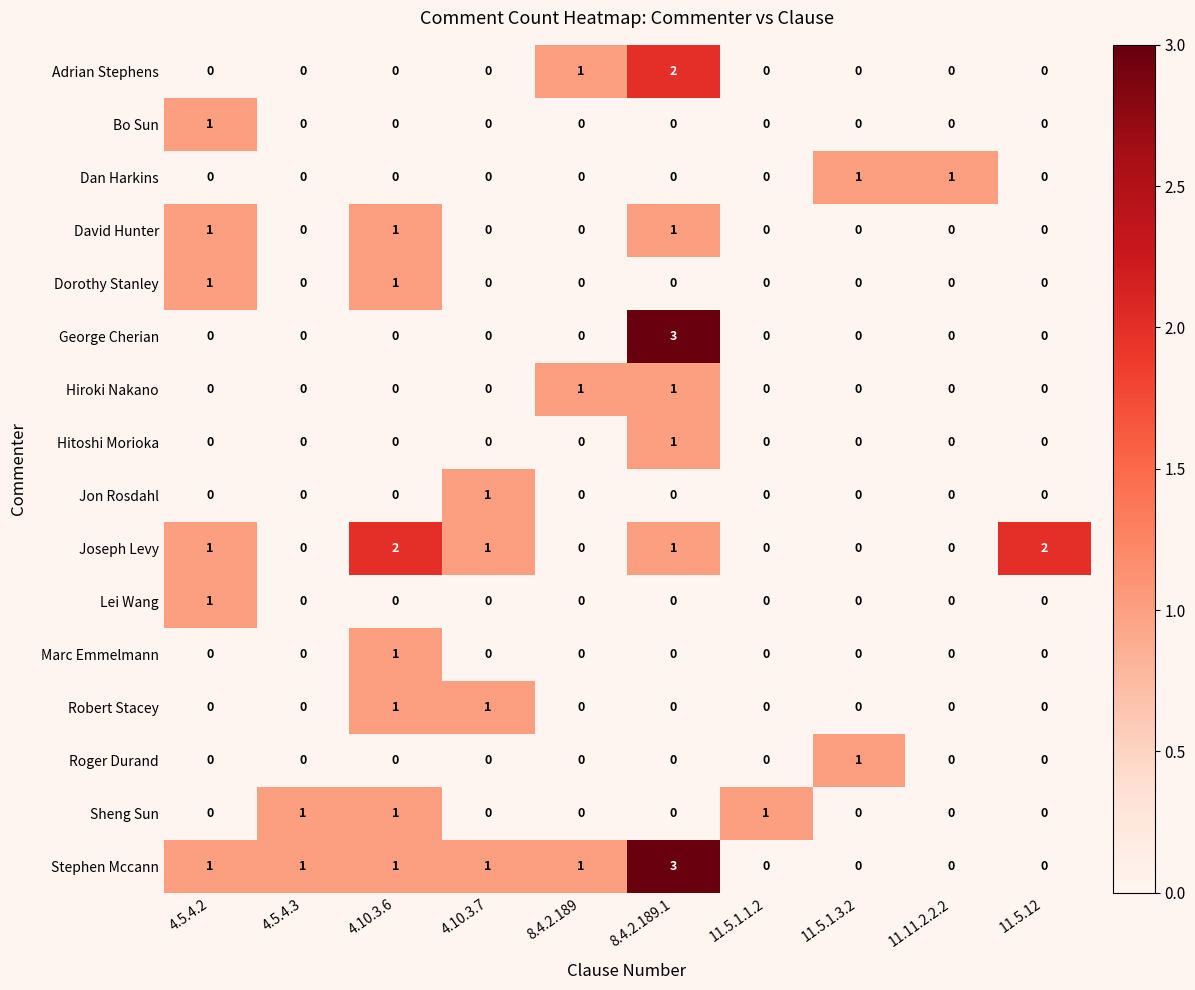

How many categories are shown in the chart?

10